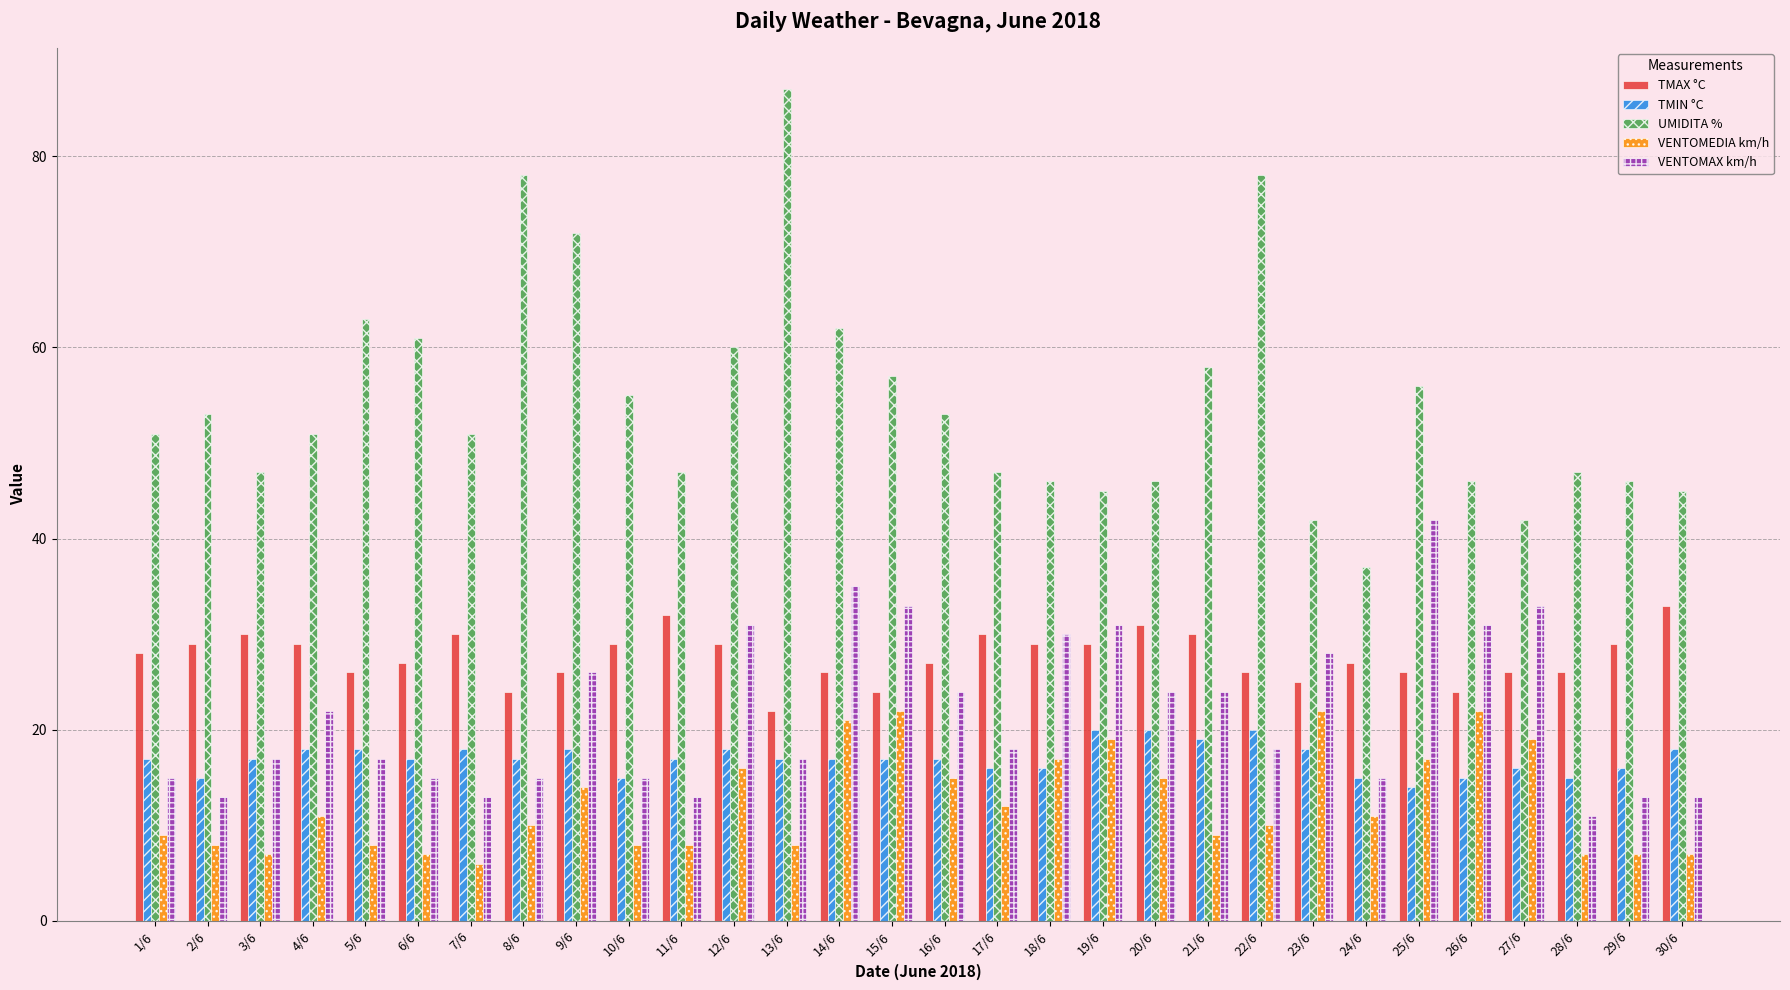

Is the value of TMIN °C at 22/6 greater than the value of VENTOMAX km/h at 25/6?

No